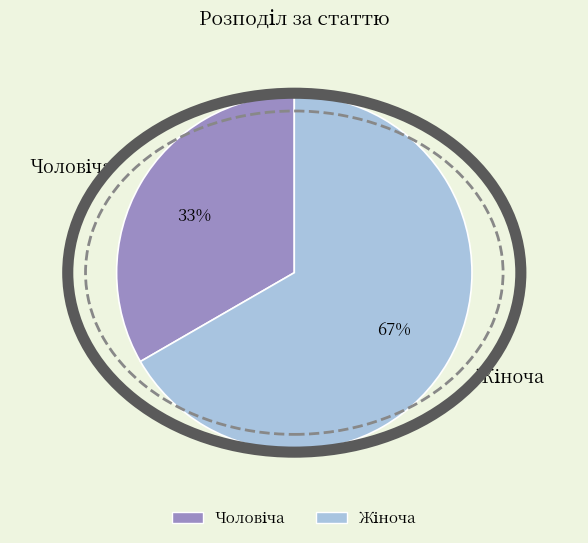

To the nearest percent, what is the average slice percentage?

50%